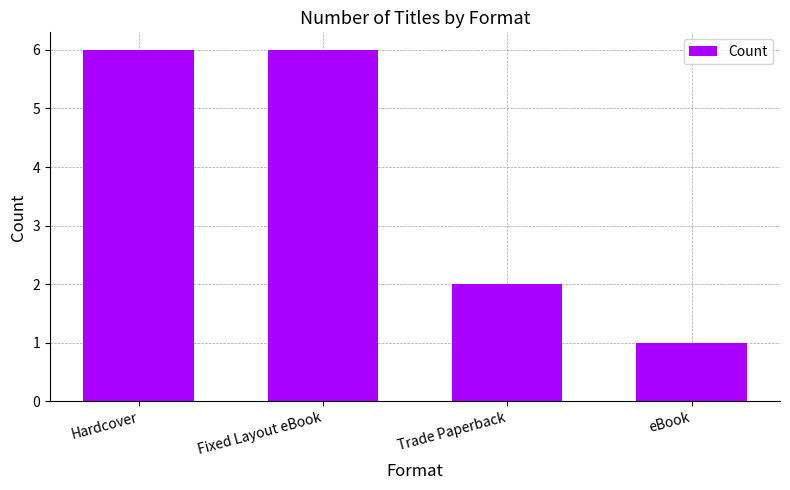

What is the difference between the maximum and minimum values?

5